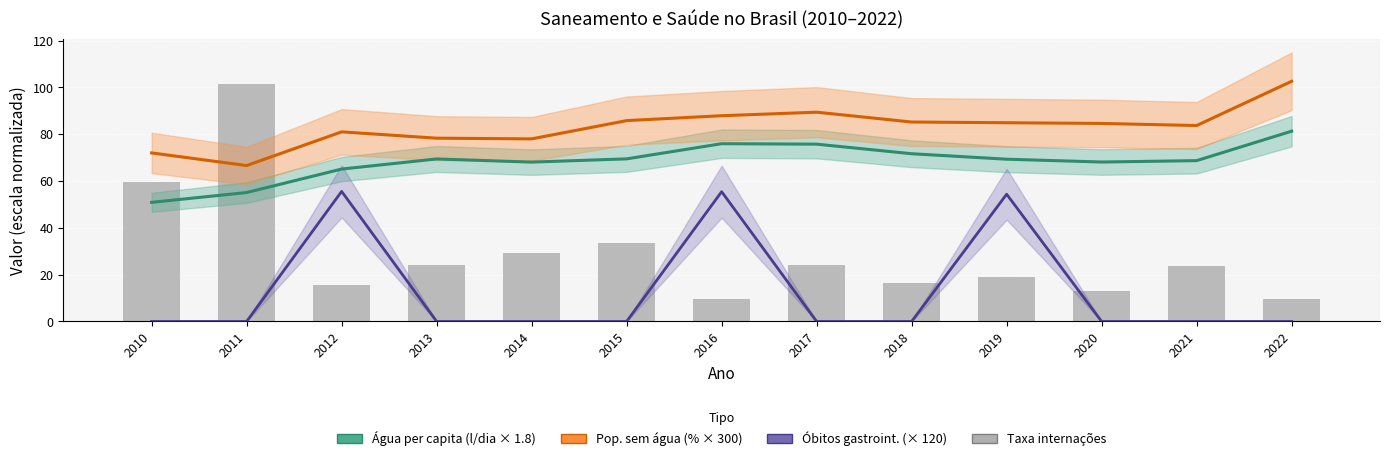

Where is Pop. sem água (% × 300) nearest to the value 84?

2021